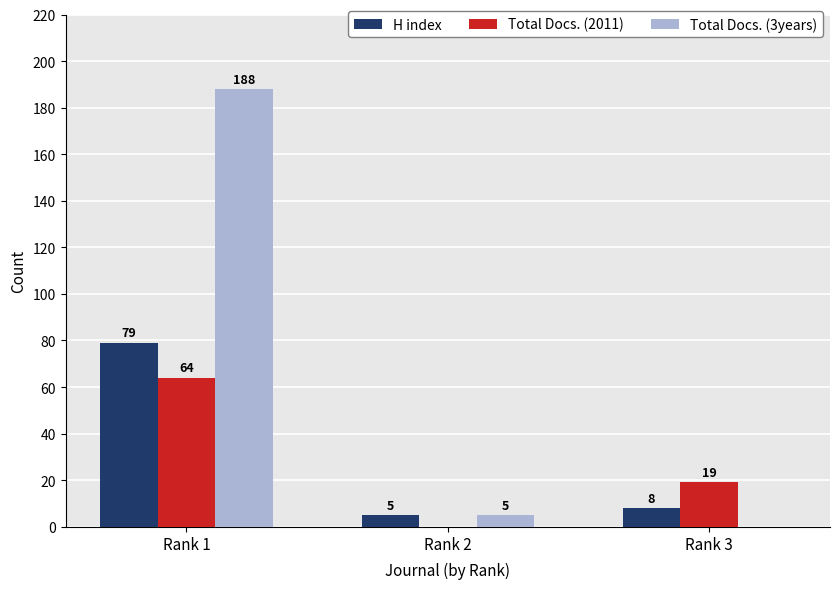

How many groups of bars are there?

3